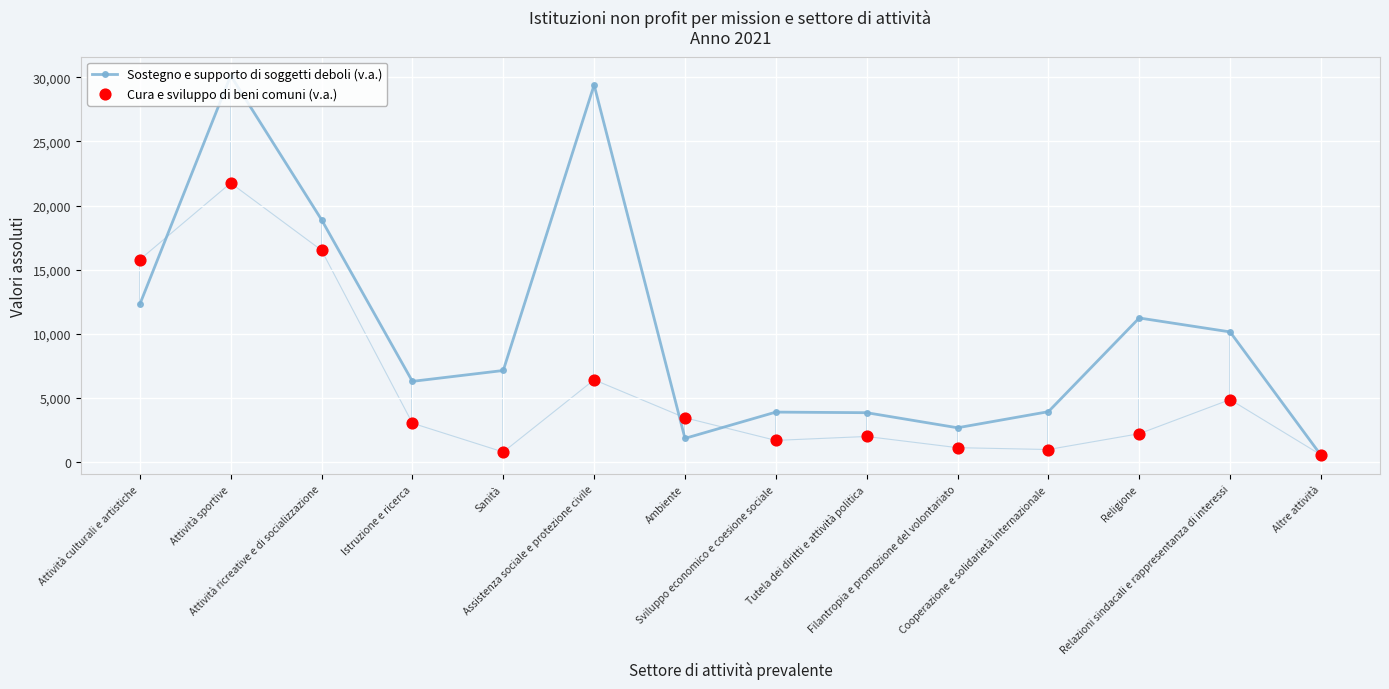

Which series has the widest spread of Y values?

Sostegno e supporto di soggetti deboli (v.a.)